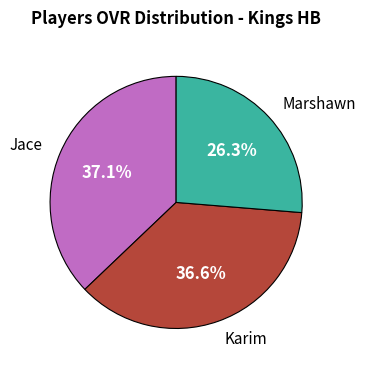

Is there any slice that represents more than half of the pie?

No